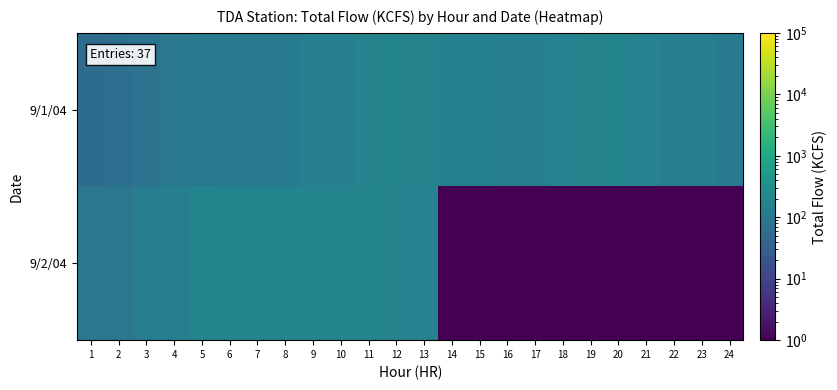

Reading right to left, transcribe all the data shown in this chart.

9/1/04: 24=111.2	23=137.4	22=136.2	21=161.2	20=177.0	19=175.0	18=163.4	17=152.9	16=150.1	15=154.5	14=156.9	13=172.9	12=176.7	11=174.6	10=145.4	9=141.2	8=113.9	7=117.1	6=109.3	5=103.8	4=99.4	3=80.1	2=65.9	1=58.1
9/2/04: 24=0.0	23=0.0	22=0.0	21=0.0	20=0.0	19=0.0	18=0.0	17=0.0	16=0.0	15=0.0	14=0.0	13=163.1	12=172.8	11=183.5	10=183.2	9=179.4	8=180.5	7=178.9	6=181.8	5=179.1	4=136.0	3=129.8	2=95.7	1=96.0